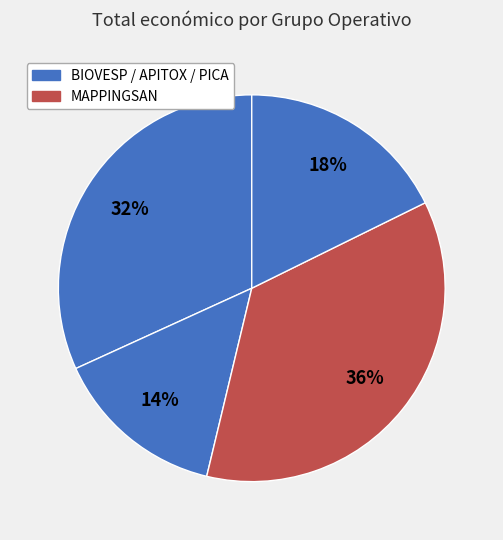

How many slices are in this pie chart?

4